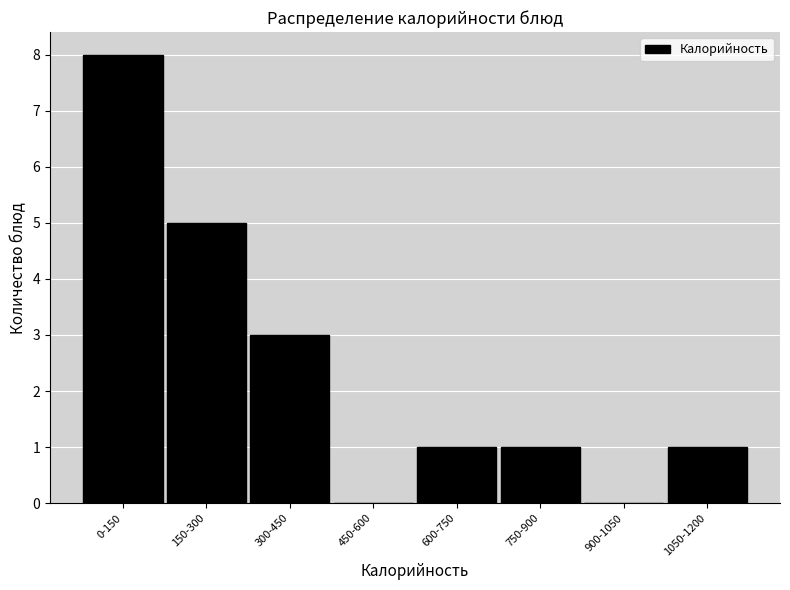

Reading left to right, extract all data points from this chart.

0-150=8	150-300=5	300-450=3	450-600=0	600-750=1	750-900=1	900-1050=0	1050-1200=1